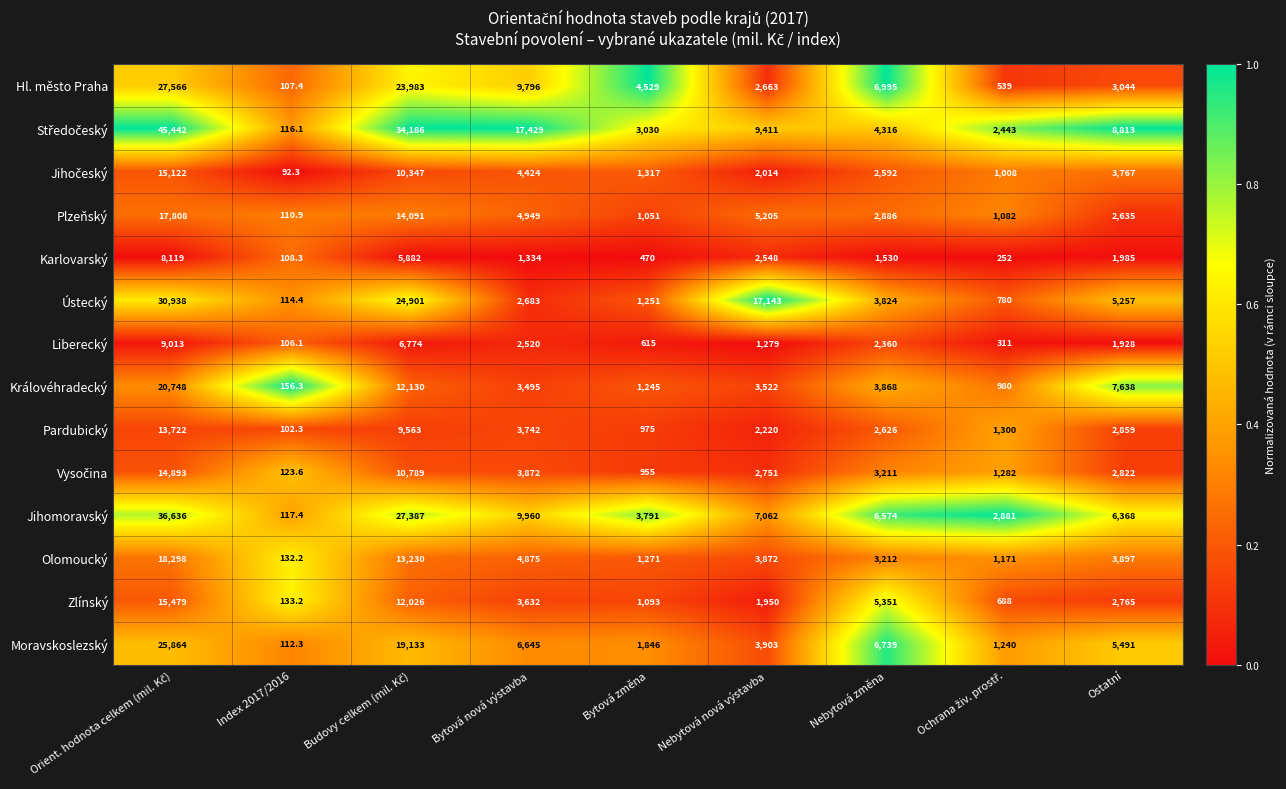

What is the maximum value for Karlovarský?

8119.0